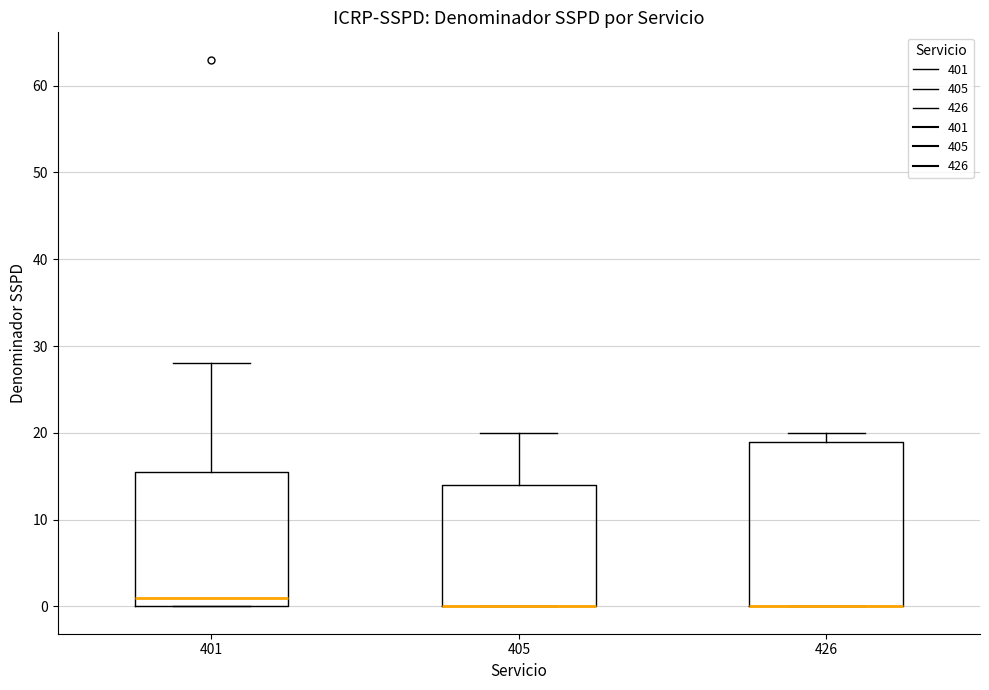

Reading left to right, read every box against the y-axis: the position of its median line, the range the box covers, and the ends of its whiskers. The values are not printed on the chart, so give them approximately, as read against the axis.

401: median 1, box 0 to 16, whiskers 0 to 28
405: median 0 (drawn on the box's lower edge), box 0 to 14, whiskers 0 to 20
426: median 0 (drawn on the box's lower edge), box 0 to 19, whiskers 0 to 20